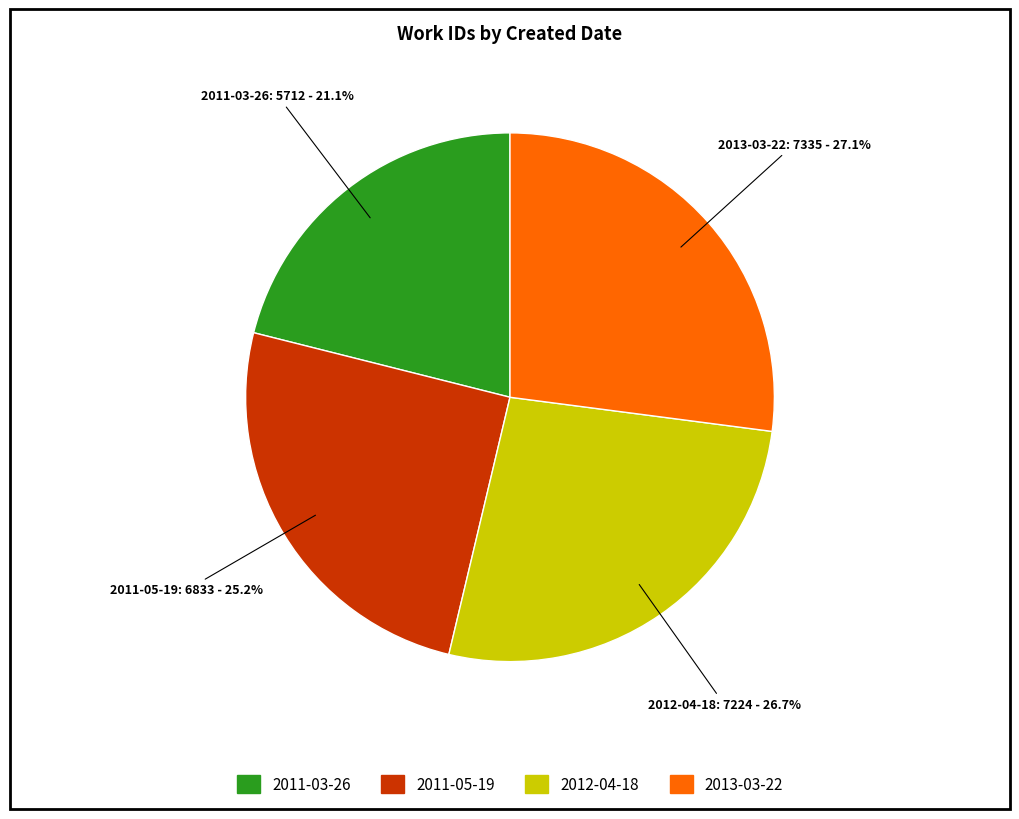

True or false: 2013-03-22 accounts for 41% of the total.

False